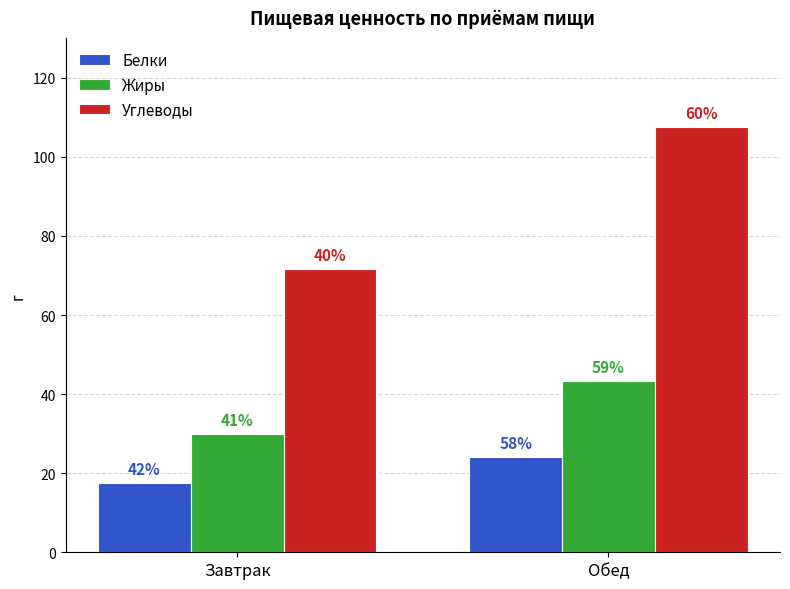

How many groups of bars are there?

2